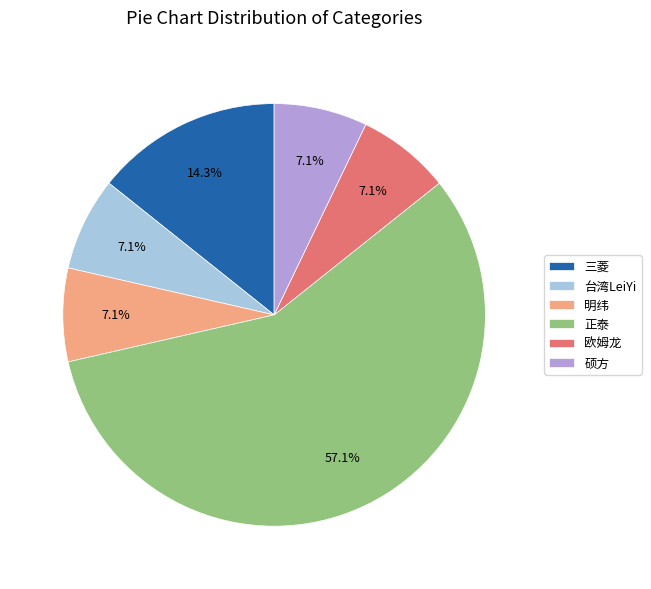

To the nearest percent, what is the combined percentage of 明纬 and 欧姆龙?

14%